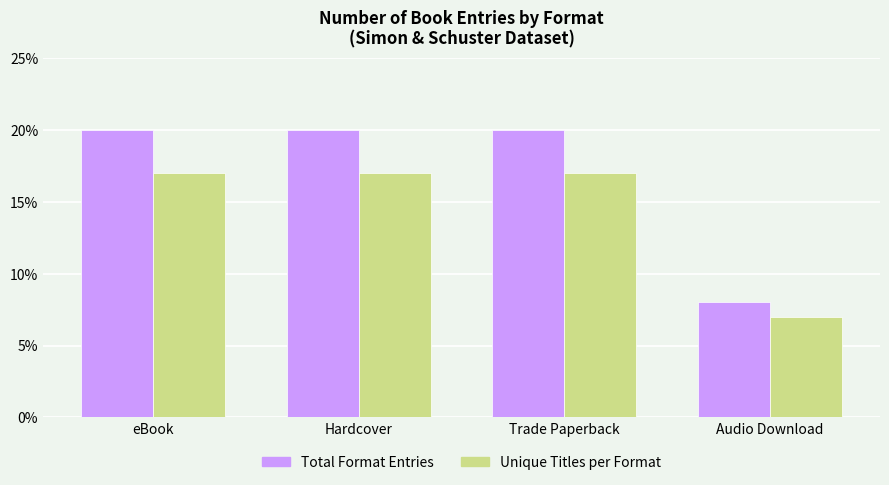

List the series in order of their overall mean, highest first.

Total Format Entries, Unique Titles per Format